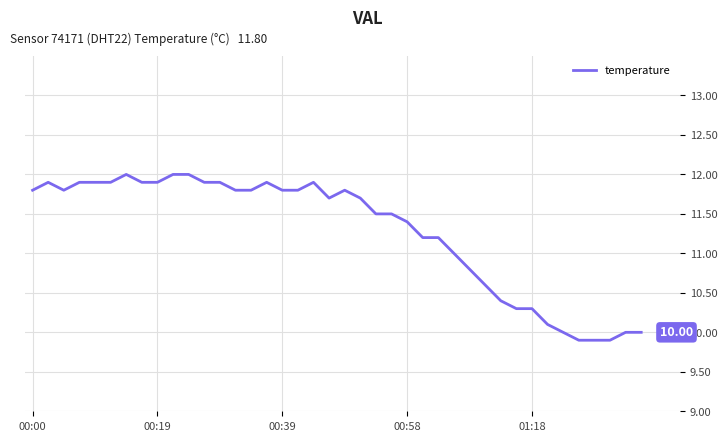

What is the difference between the maximum and minimum values?

2.1